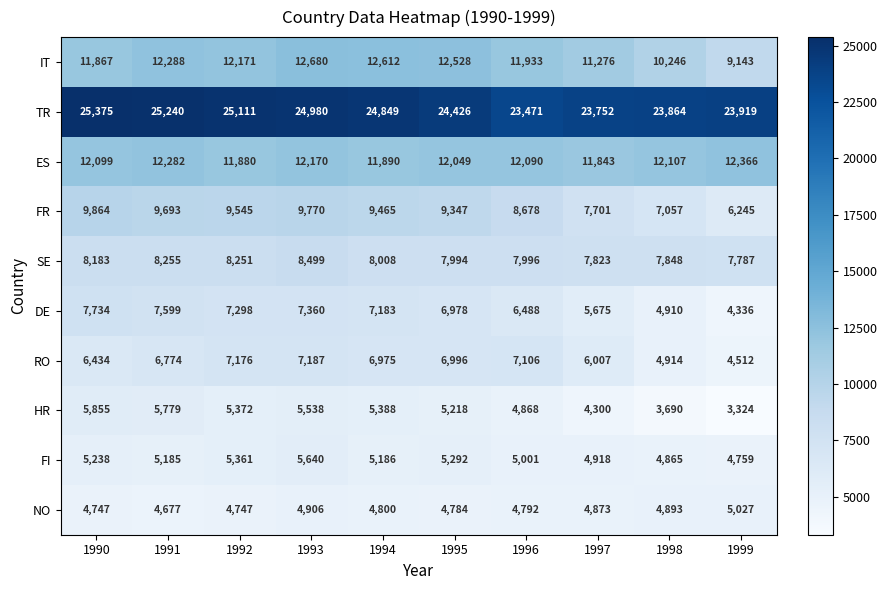

True or false: HR has a value of 5855 at 1990.

True